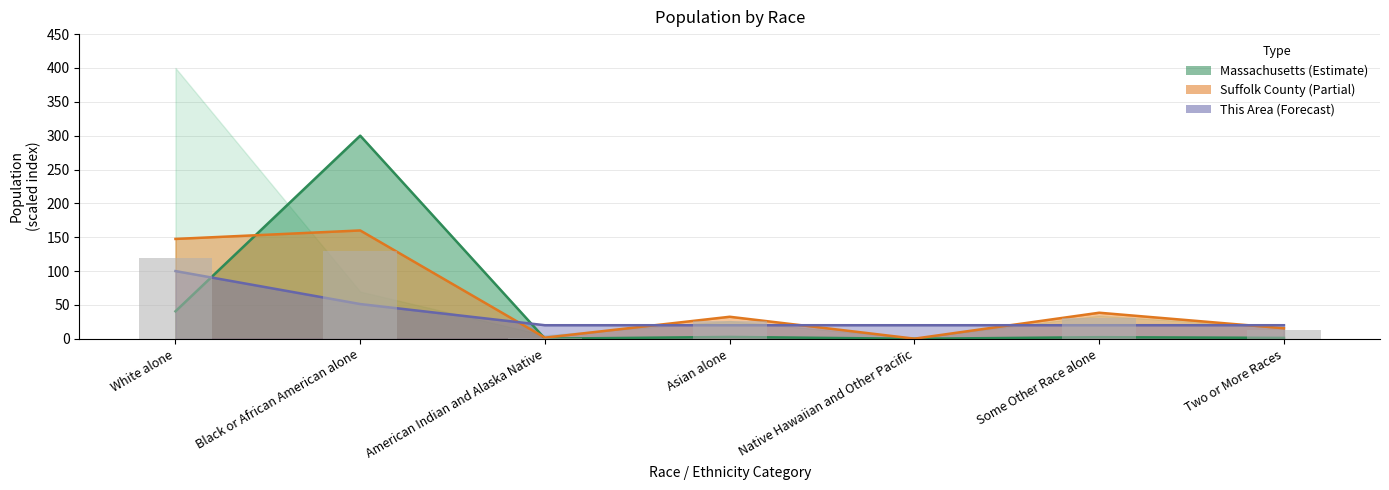

What is the average value of the This Area (scaled) series?

35.9